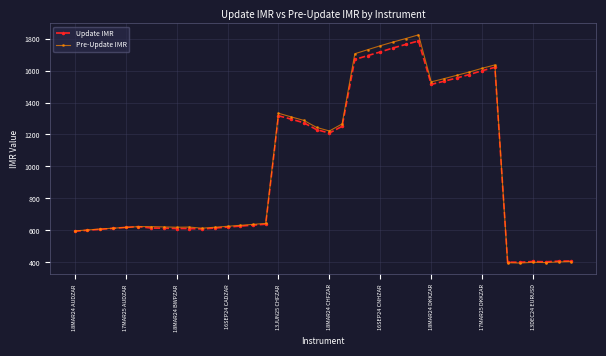

True or false: Update IMR has more than 1 points higher than both neighbors.

True